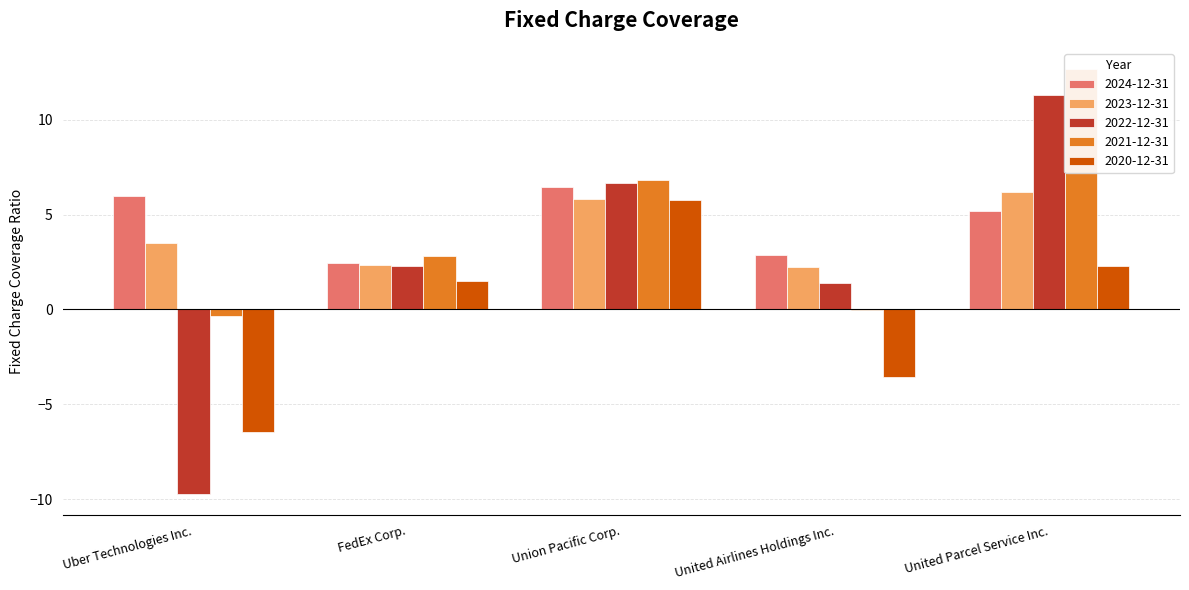

What is the value of the 2024-12-31 bar at the 4th from the left?

2.9